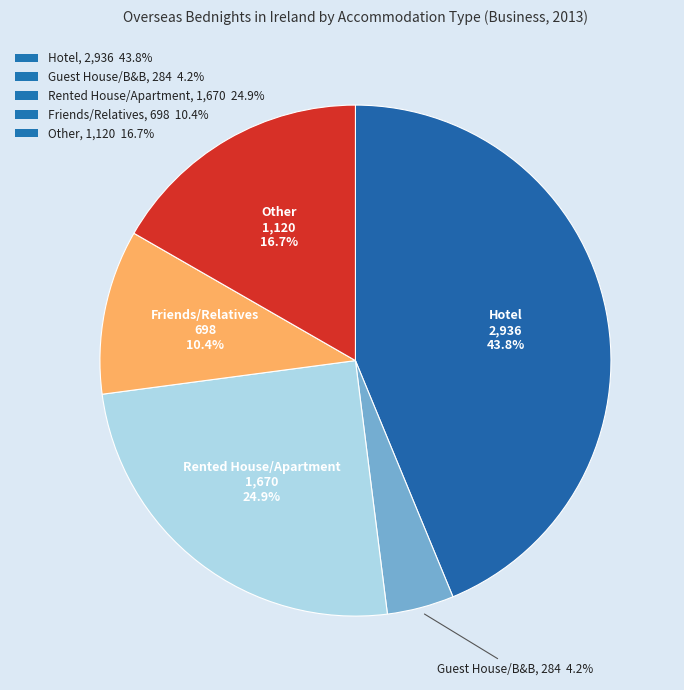

What is the ratio of the value at Other to the value at Hotel?

0.4